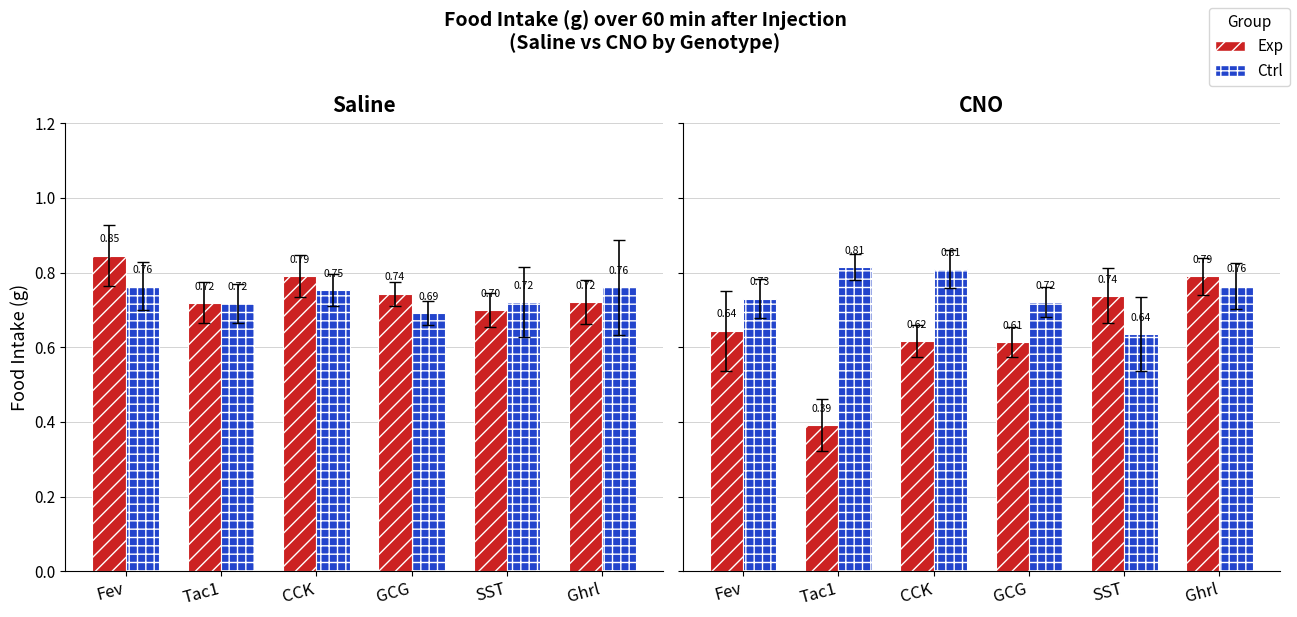

True or false: Ctrl has a value of 0.4 at GCG.

False